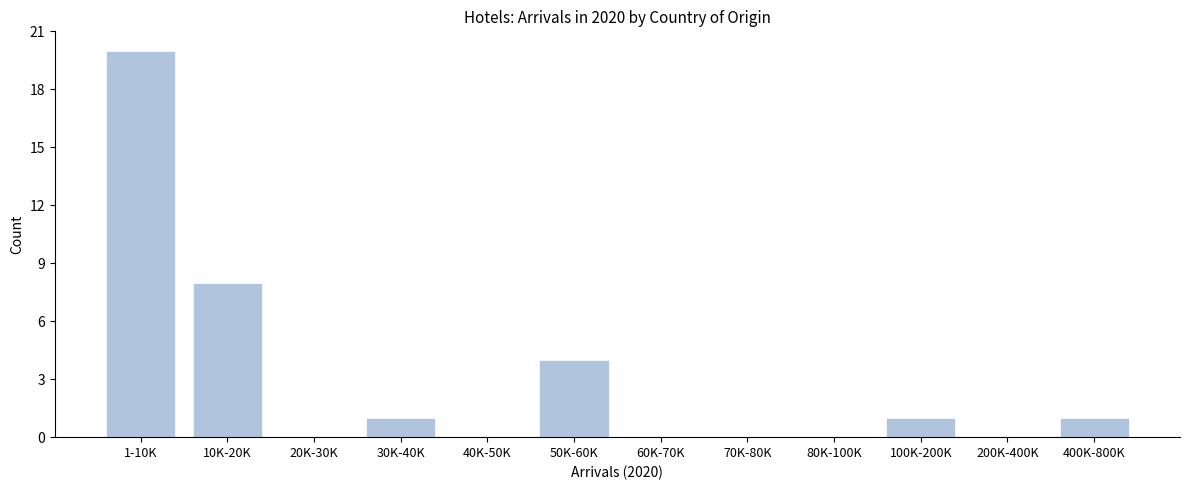

Reading left to right, what are all the values shown in this chart?

1-10K=20	10K-20K=8	20K-30K=0	30K-40K=1	40K-50K=0	50K-60K=4	60K-70K=0	70K-80K=0	80K-100K=0	100K-200K=1	200K-400K=0	400K-800K=1